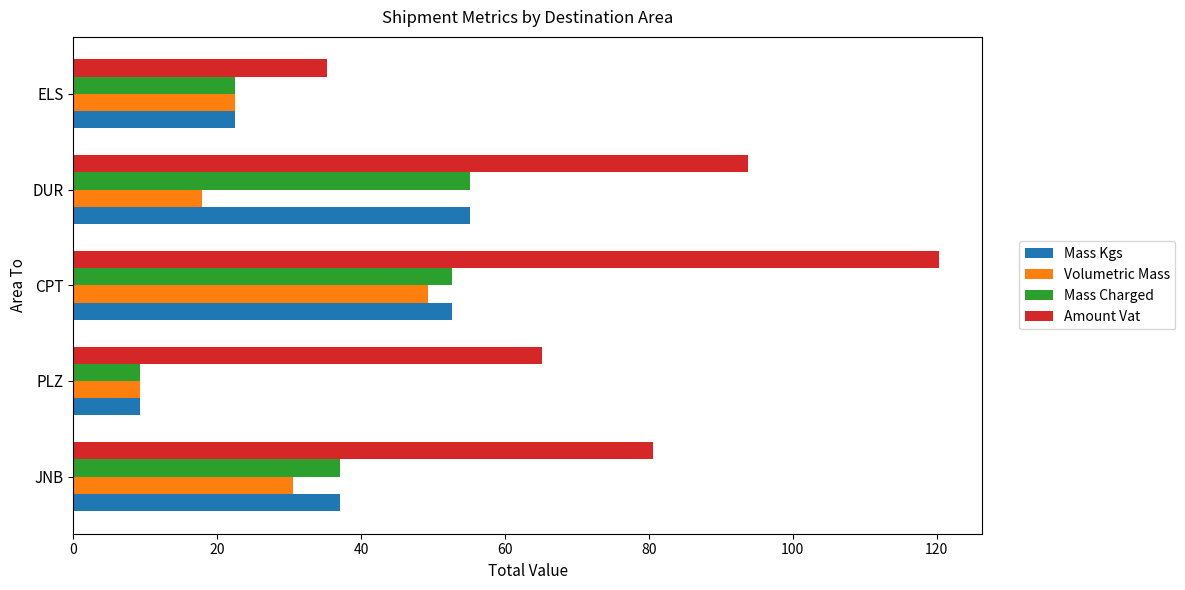

Which series has the widest spread of values?

Amount Vat